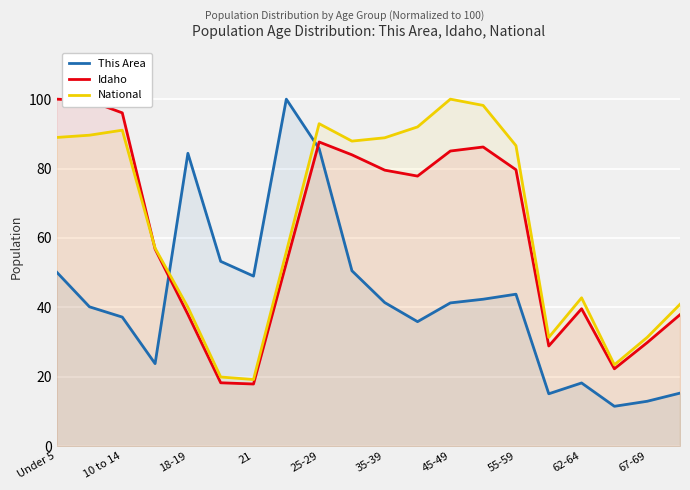

Does the chart display data point markers on the line(s)?

No